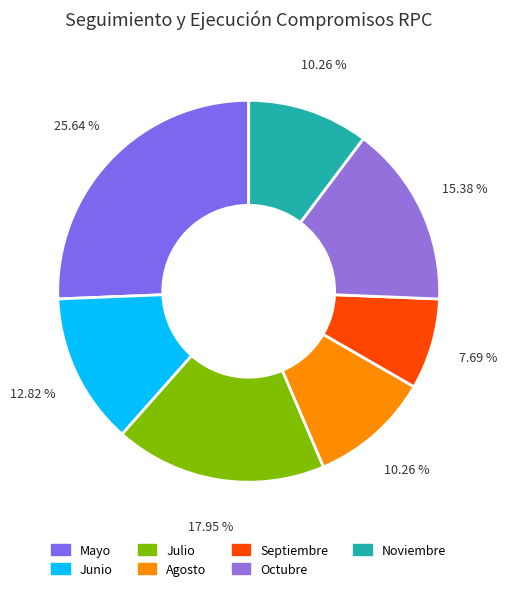

How many segments does this pie chart have?

7